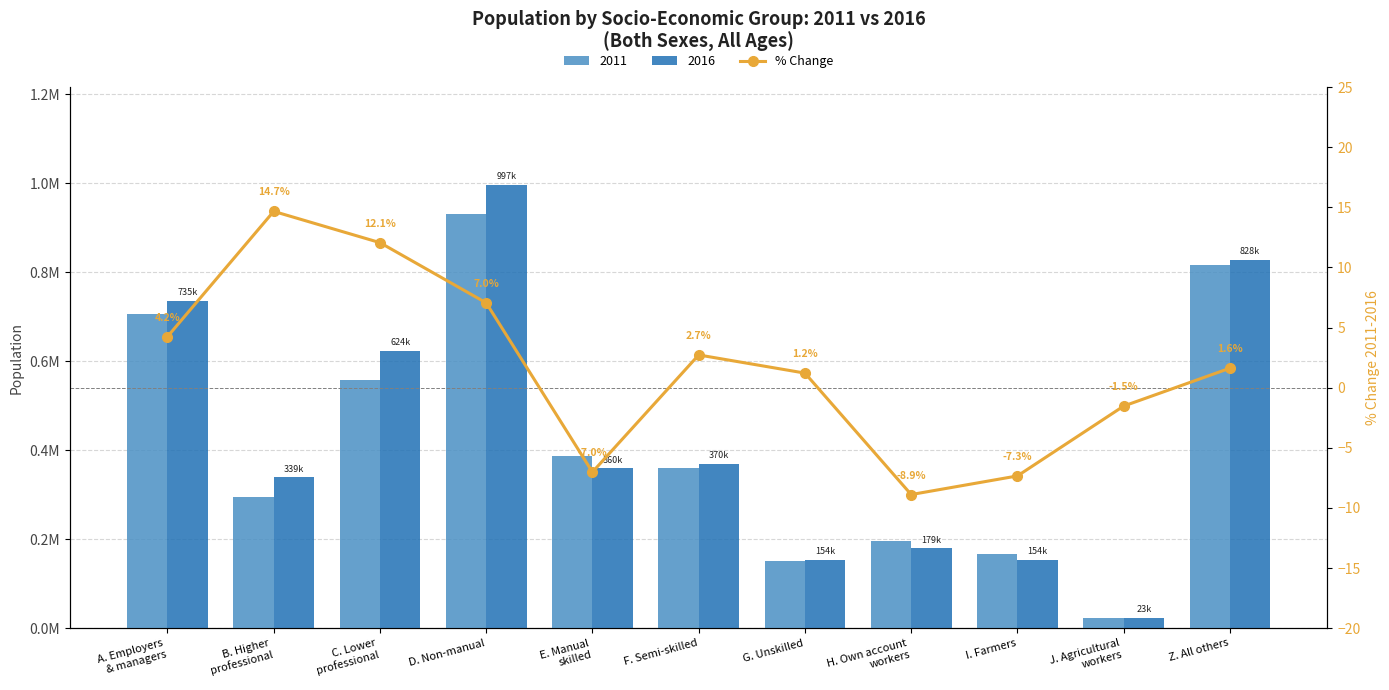

What is the minimum value shown in the chart?

-8.9